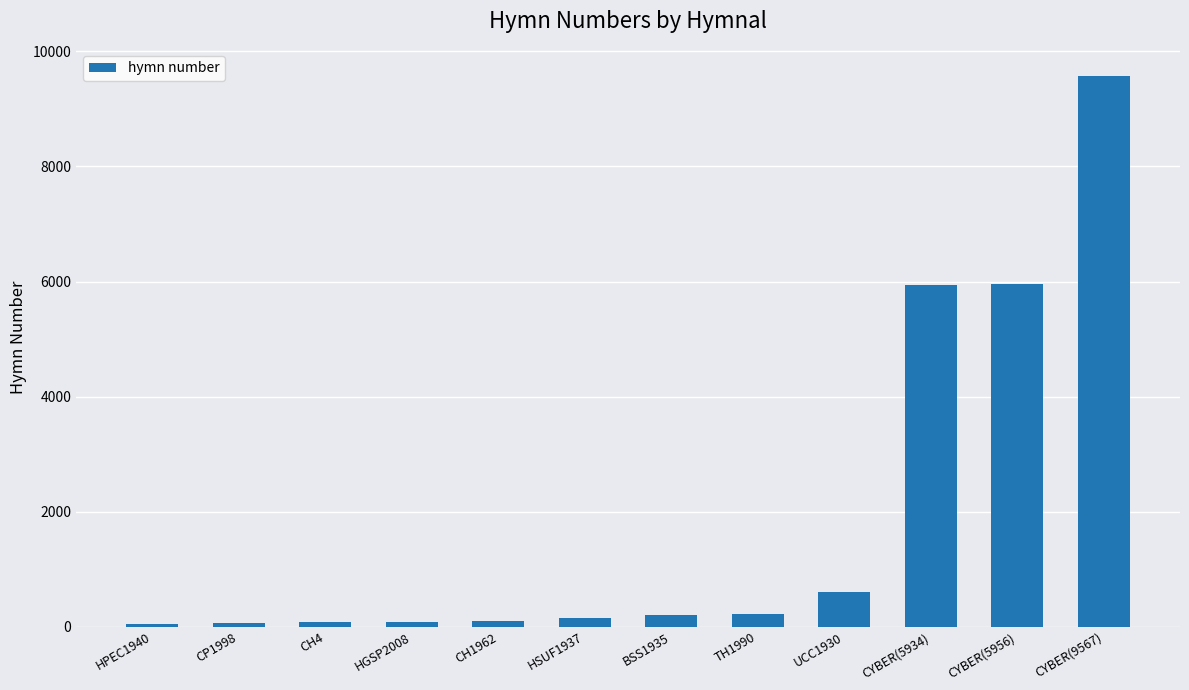

What is the sum of all values?

22998